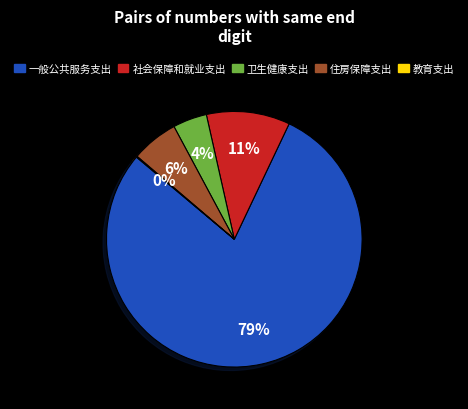

Is the sum of 社会保障和就业支出 and 卫生健康支出 greater than half?

No